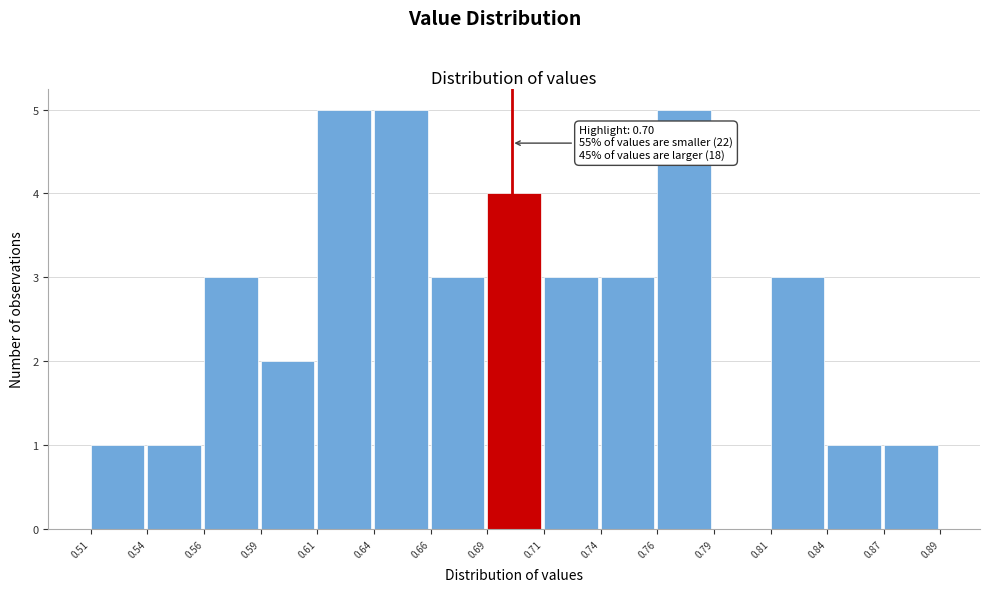

Reading left to right, extract all data points from this chart.

0.51=1	0.54=1	0.56=3	0.59=2	0.61=5	0.64=5	0.66=3	0.69=4	0.71=3	0.74=3	0.76=5	0.79=0	0.81=3	0.84=1	0.87=1